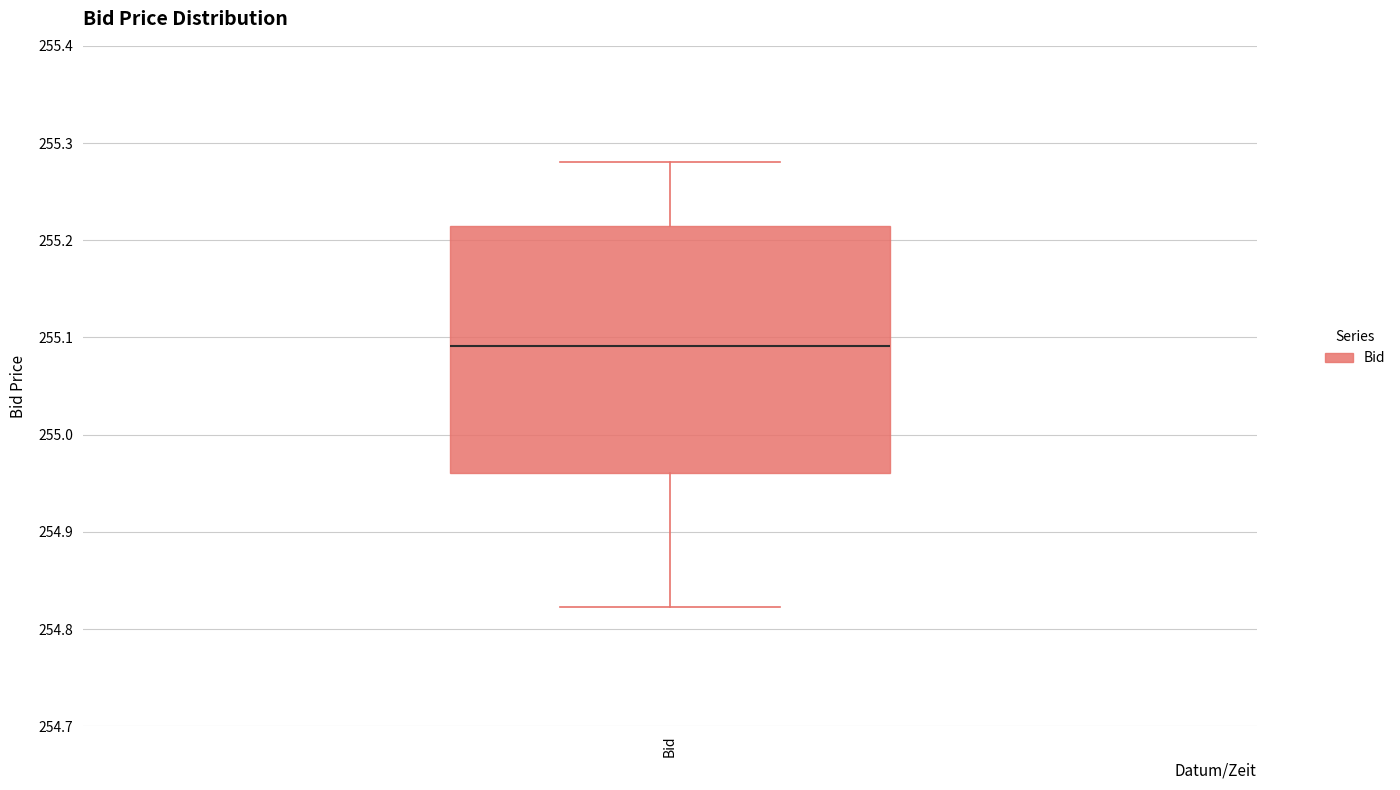

Transcribe this box plot: give where the median line is, the range the box spans, and where the two whiskers end, as read against the y-axis. The values are not printed on the chart, so give them approximately, as read against the axis.

median 255.09, box 254.96 to 255.22, whiskers 254.82 to 255.28